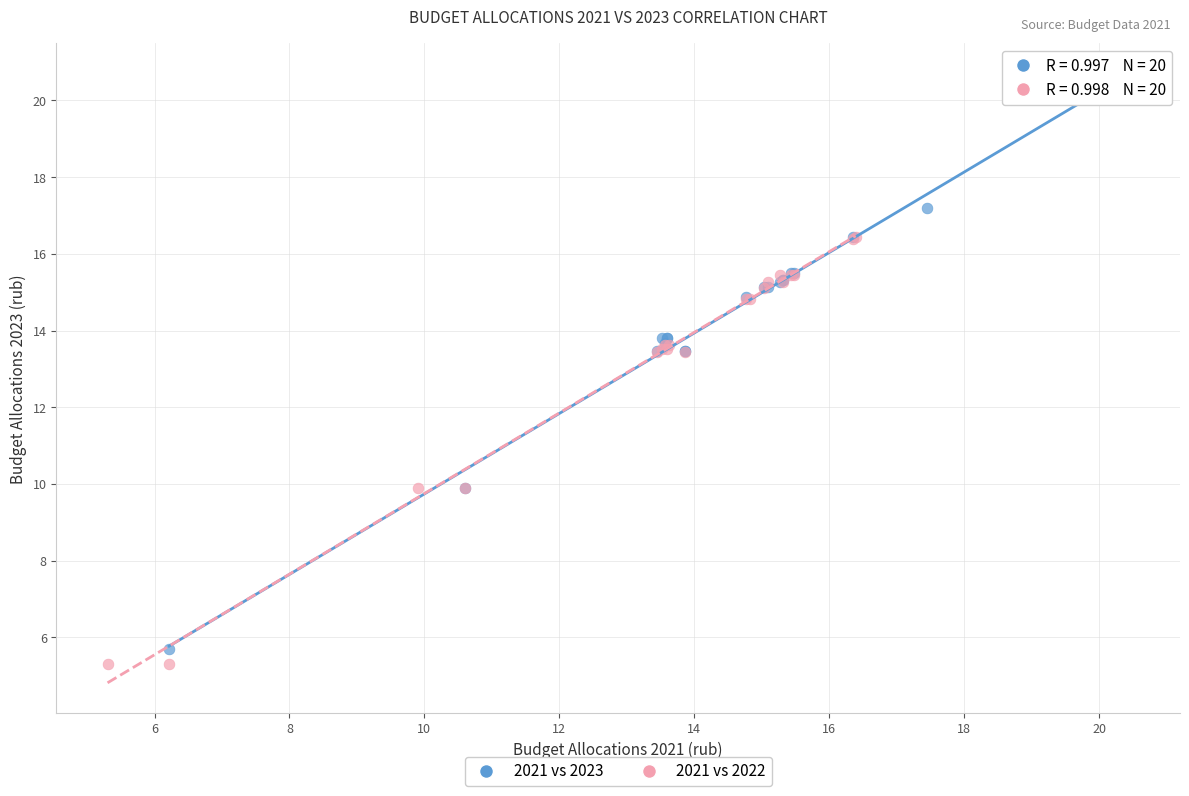

Which series reaches the maximum Y coordinate?

2021 vs 2023